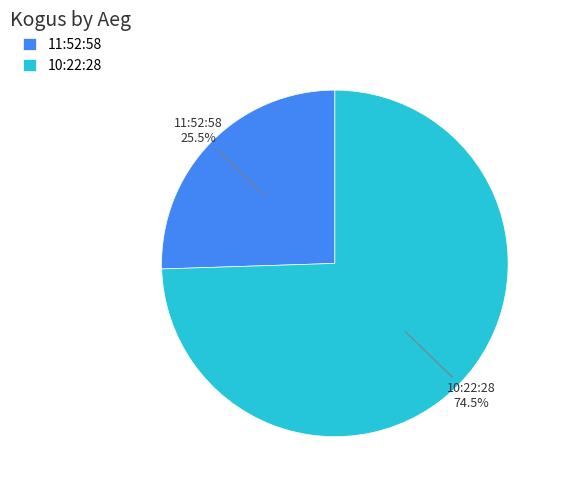

How many segments does this pie chart have?

2